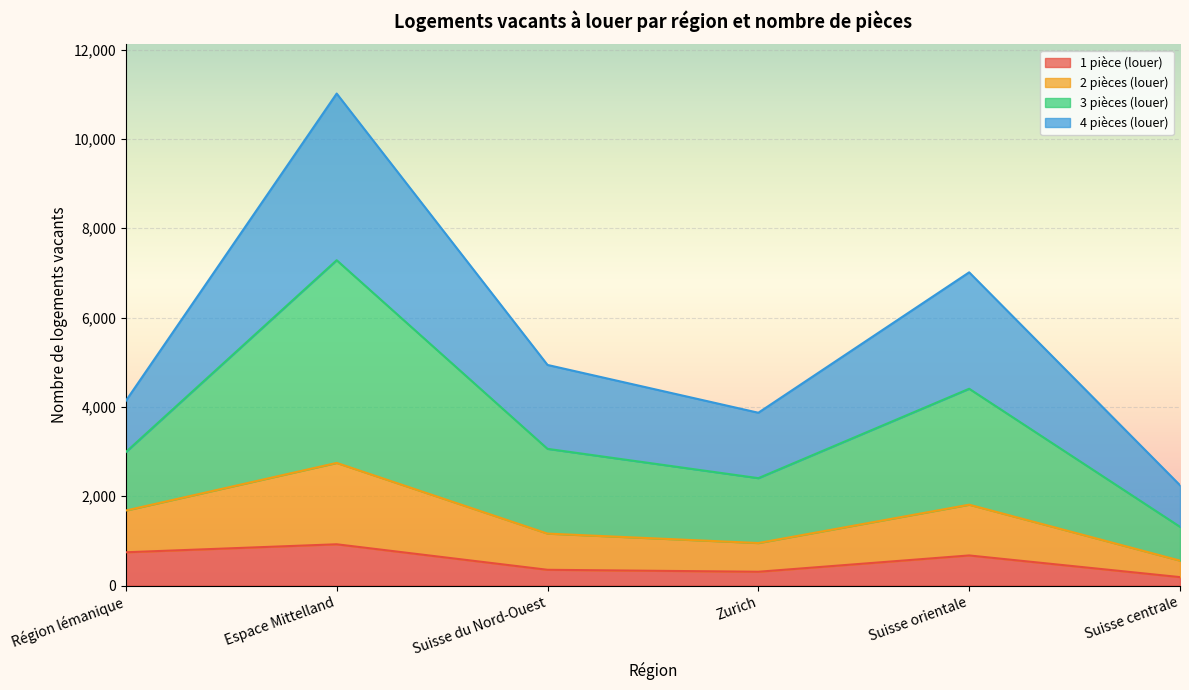

At which category is the sum across all series the highest?

Espace Mittelland